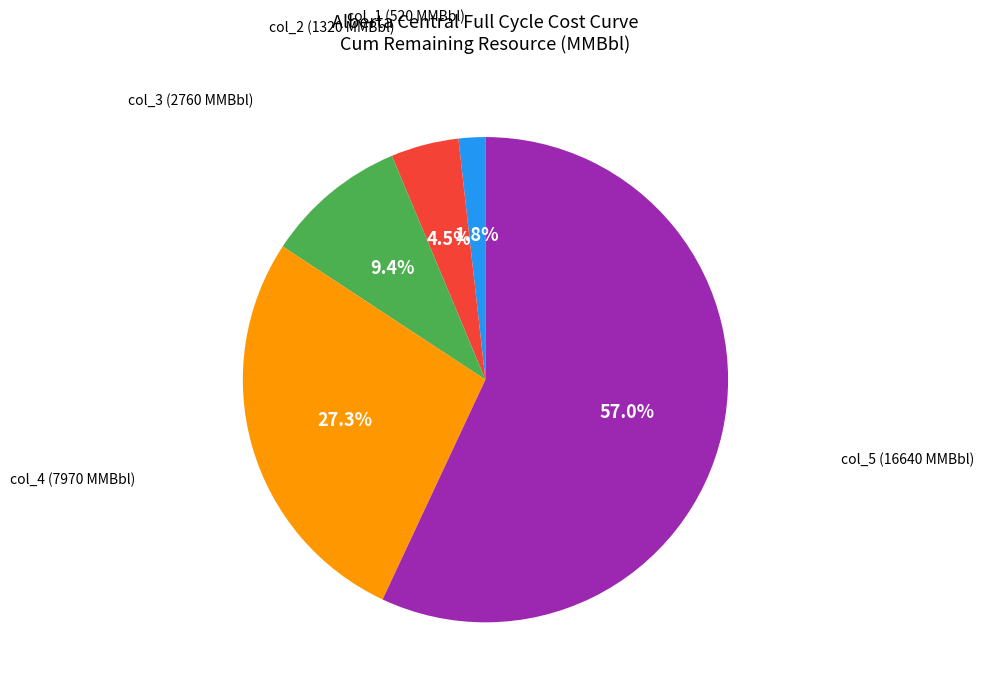

Is there any slice that represents more than half of the pie?

Yes